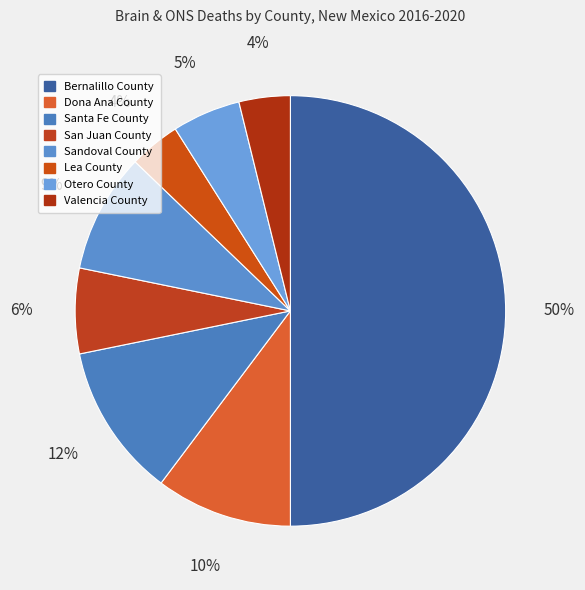

Rank the categories by value from lowest to highest.

Lea County, Valencia County, Otero County, San Juan County, Sandoval County, Dona Ana County, Santa Fe County, Bernalillo County